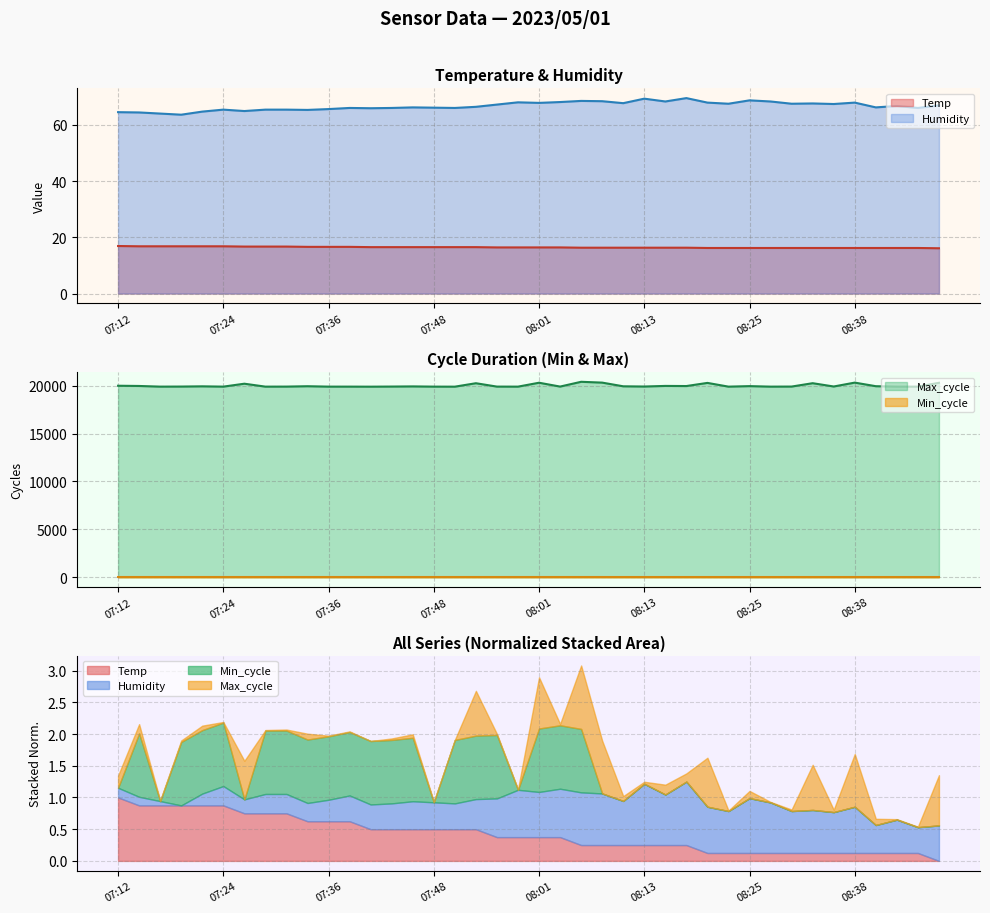

Between 07:39 and 08:38, which series saw the biggest shift?

Max_cycle